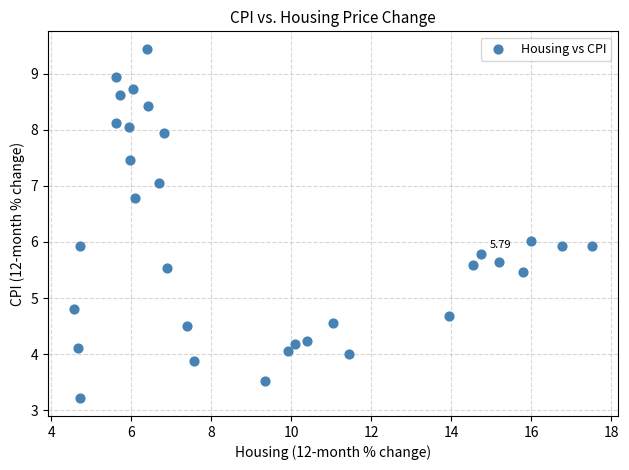

What is the range of X values (max minus min)?

13.0